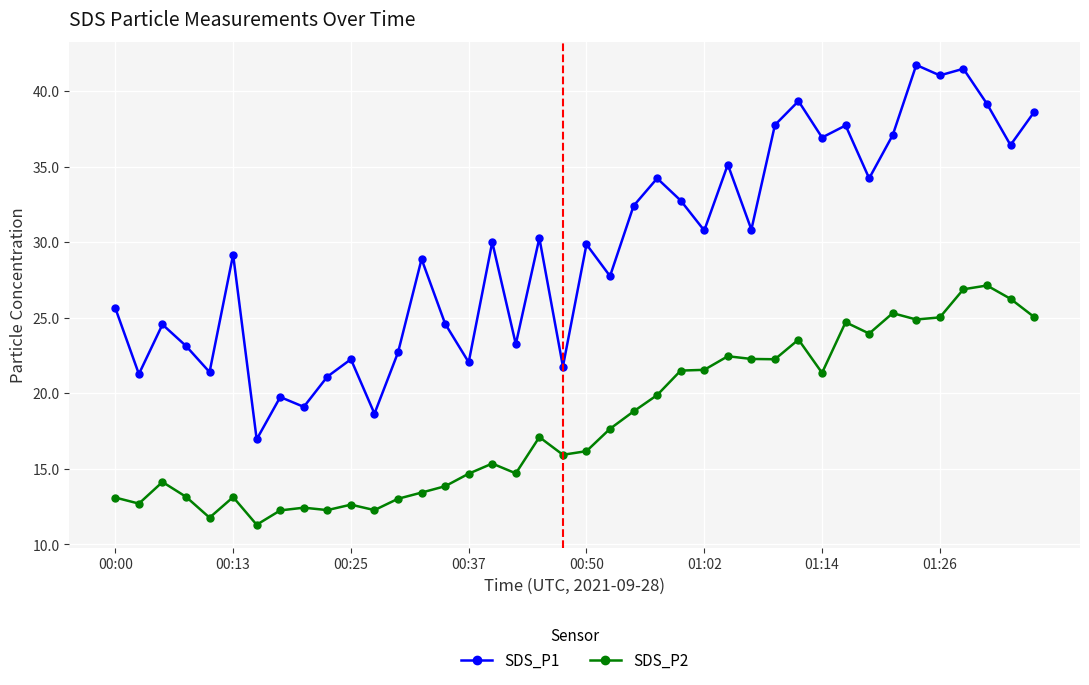

True or false: SDS_P2 and SDS_P1 cross at least once.

False